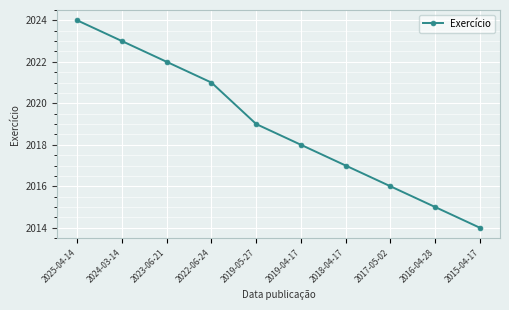

The chart shows a value of 2021 at 2022-06-24. True or false?

True